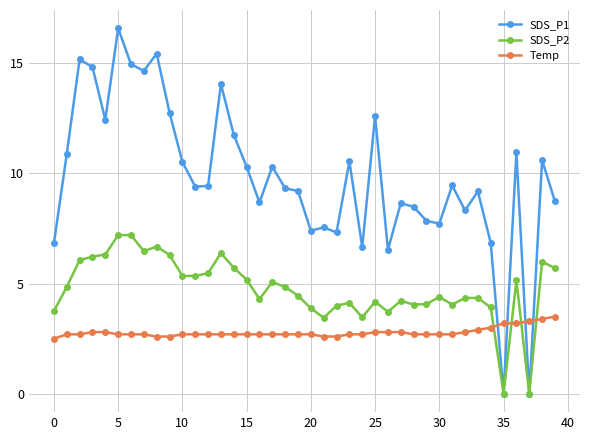

Which series has the widest spread of values?

SDS_P1